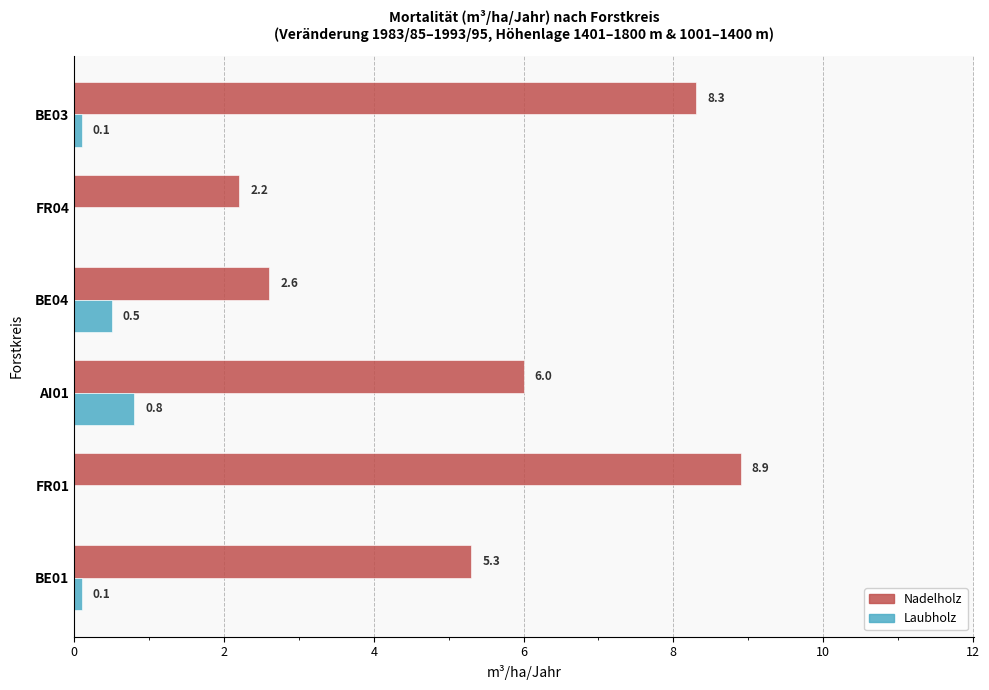

What are all the series names shown in the legend?

Nadelholz, Laubholz